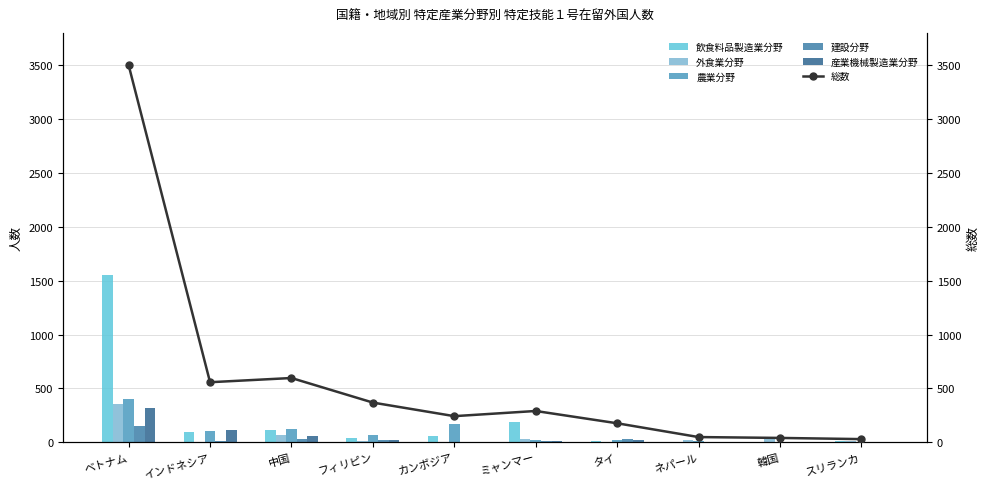

What is the sum of the 産業機械製造業分野 values at フィリピン and ベトナム?

345